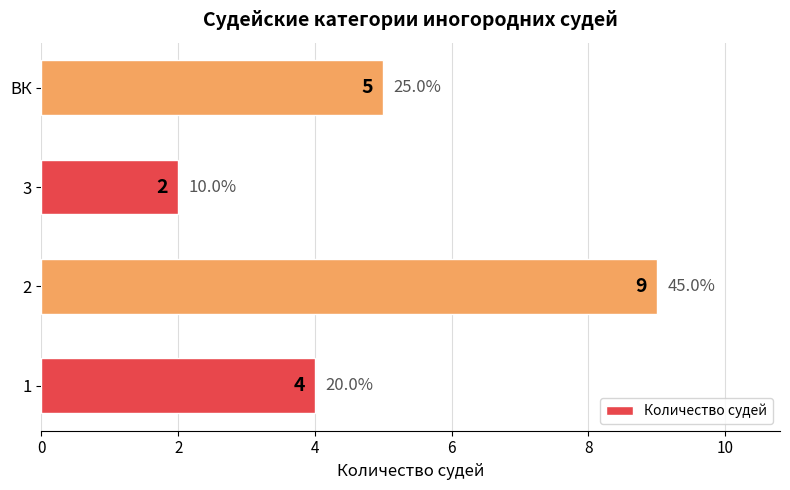

Between ВК and 1, which is larger?

ВК